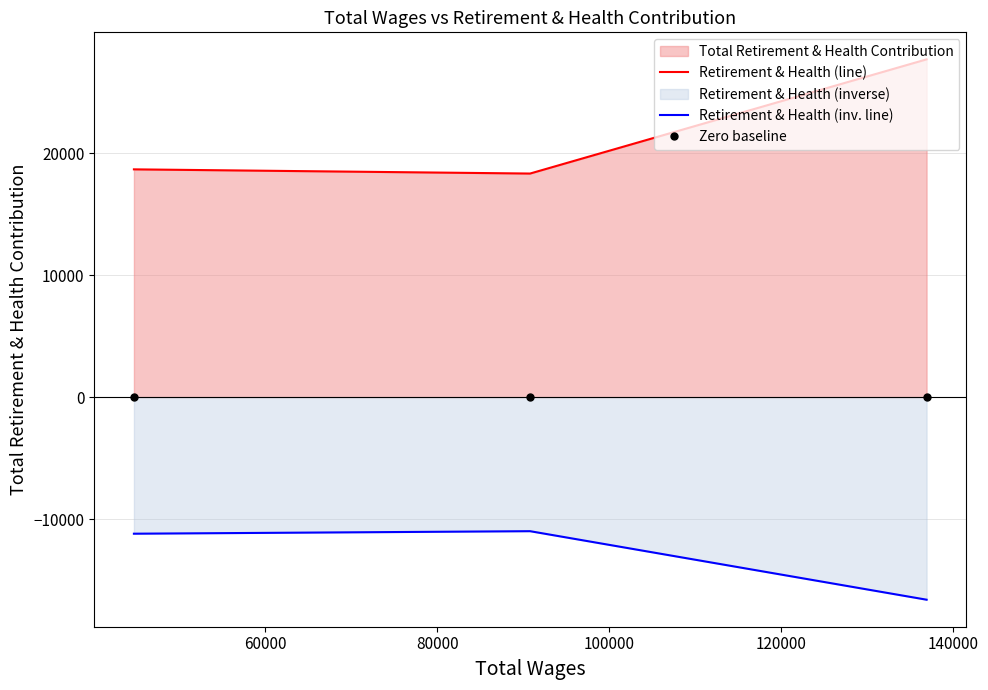

What is the value of the Retirement & Health (line) point at the 2nd from the left?

18323.0